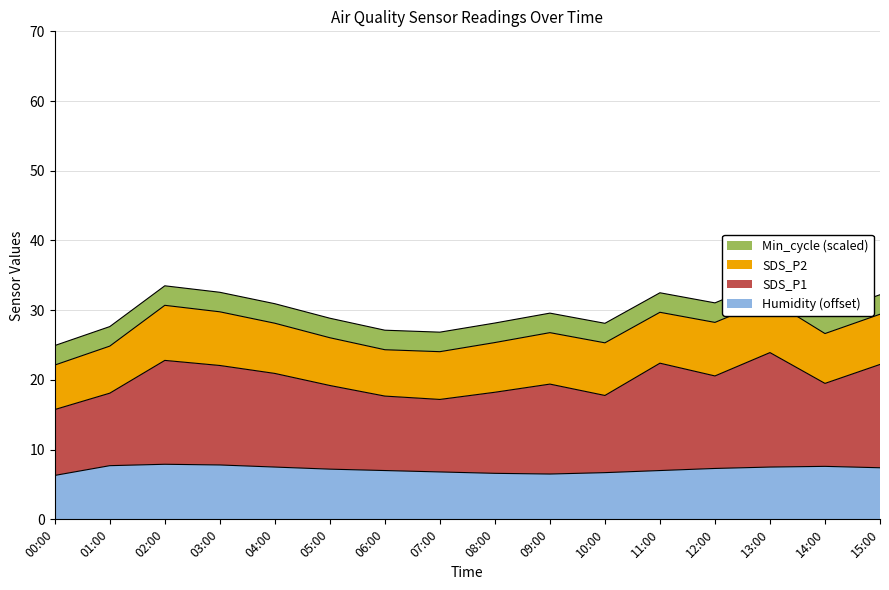

At which category does Humidity reach its first local valley?

09:00